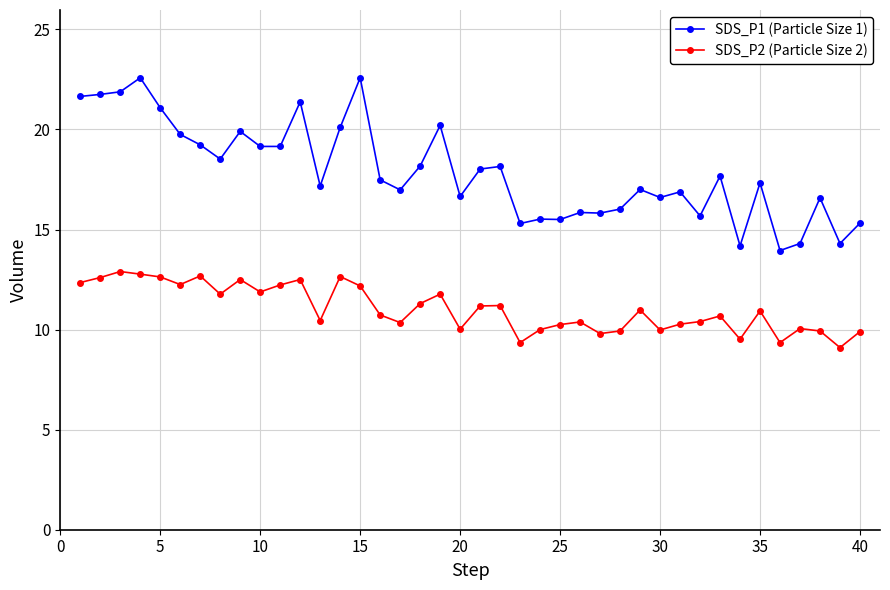

True or false: SDS_P1 (Particle Size 1) has more than 2 interior local peaks.

True